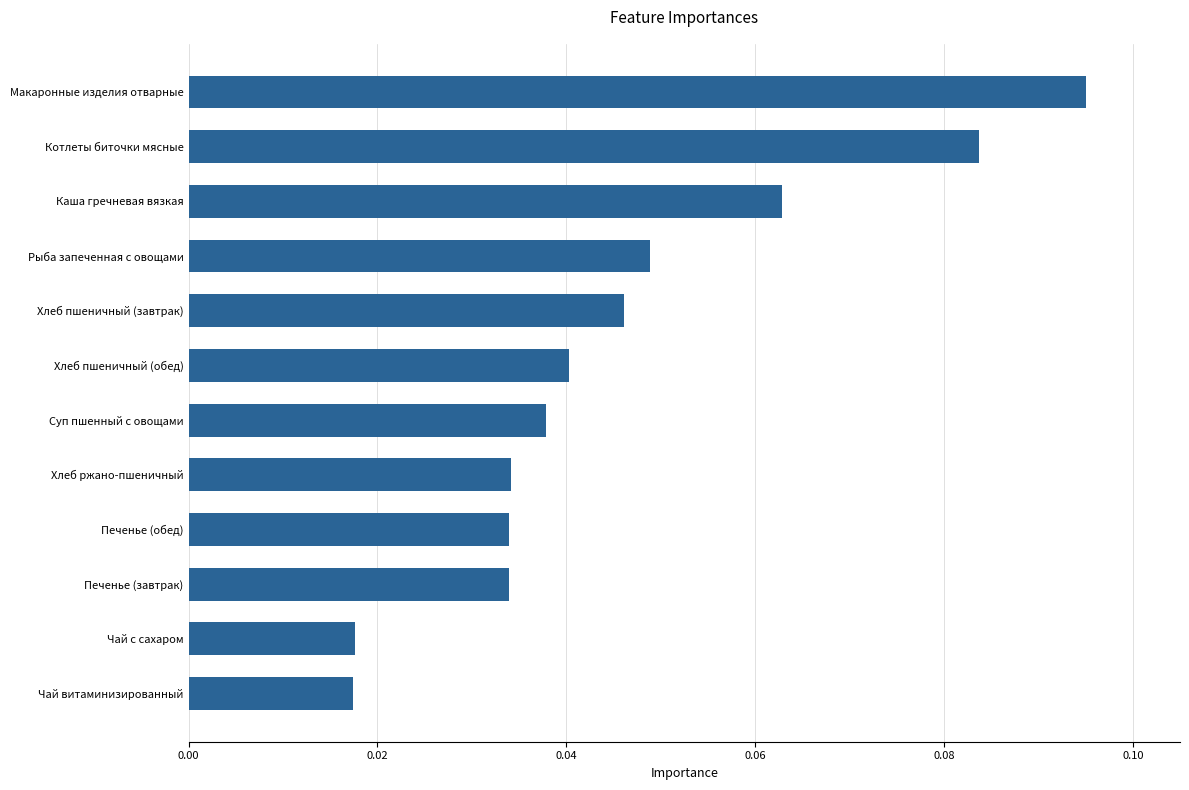

Which has a higher value, Котлеты биточки мясные or Хлеб ржано-пшеничный?

Котлеты биточки мясные